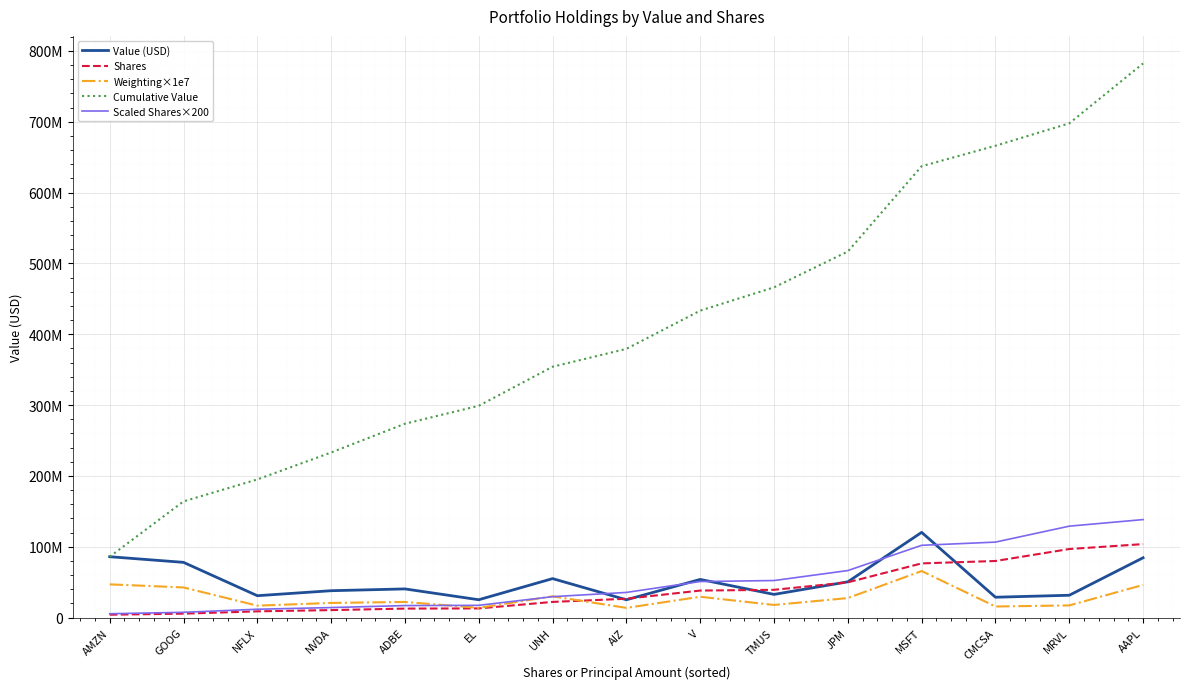

Is it true that Weighting×1e7 equals 6781271.6 at JPM?

False